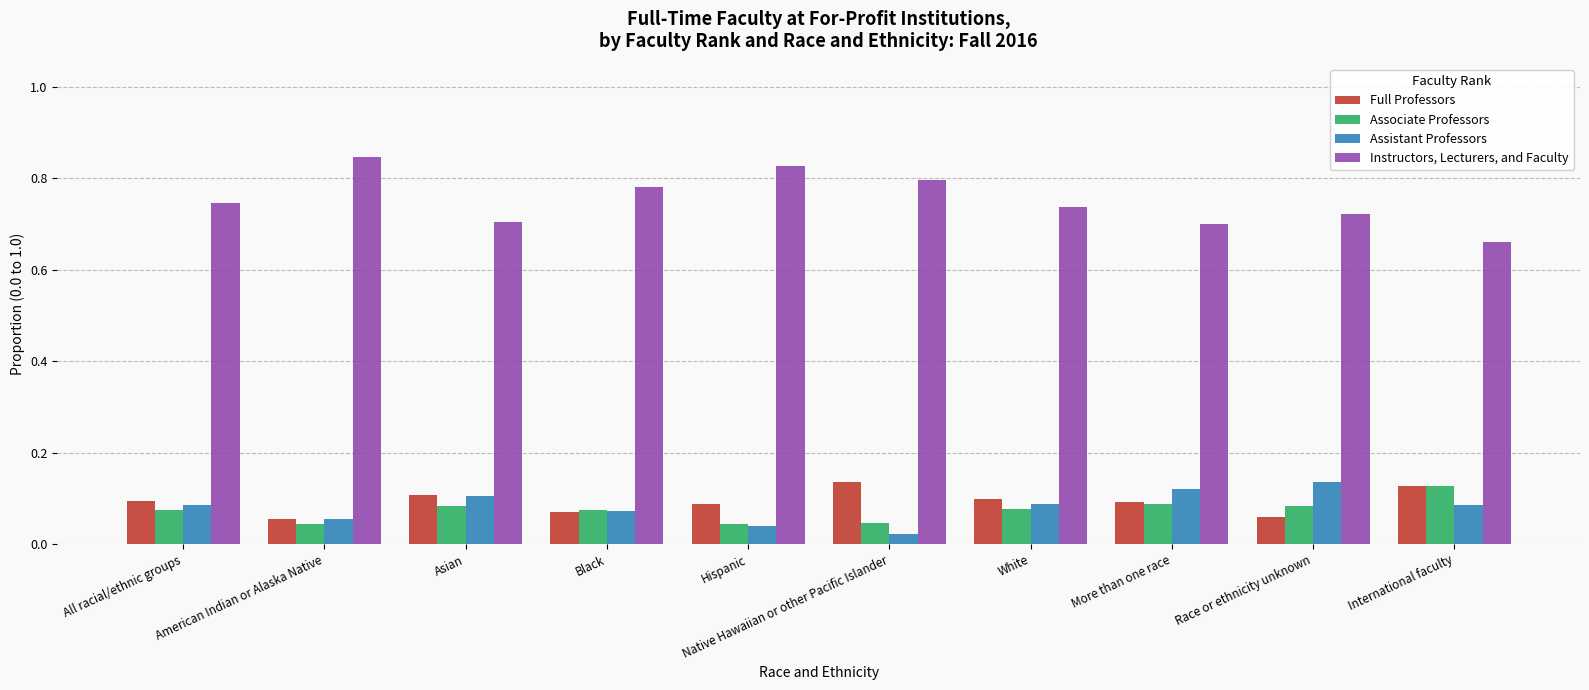

What is the difference between the maximum and minimum values in the Instructors, Lecturers, and Faculty series?

0.2